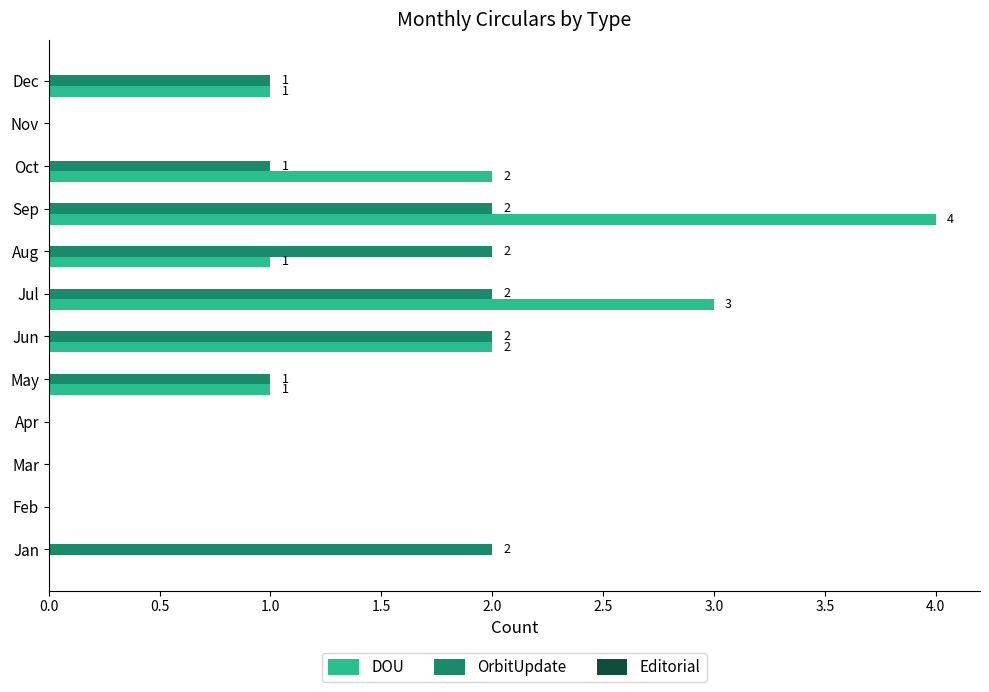

What is the sum of all DOU values?

14